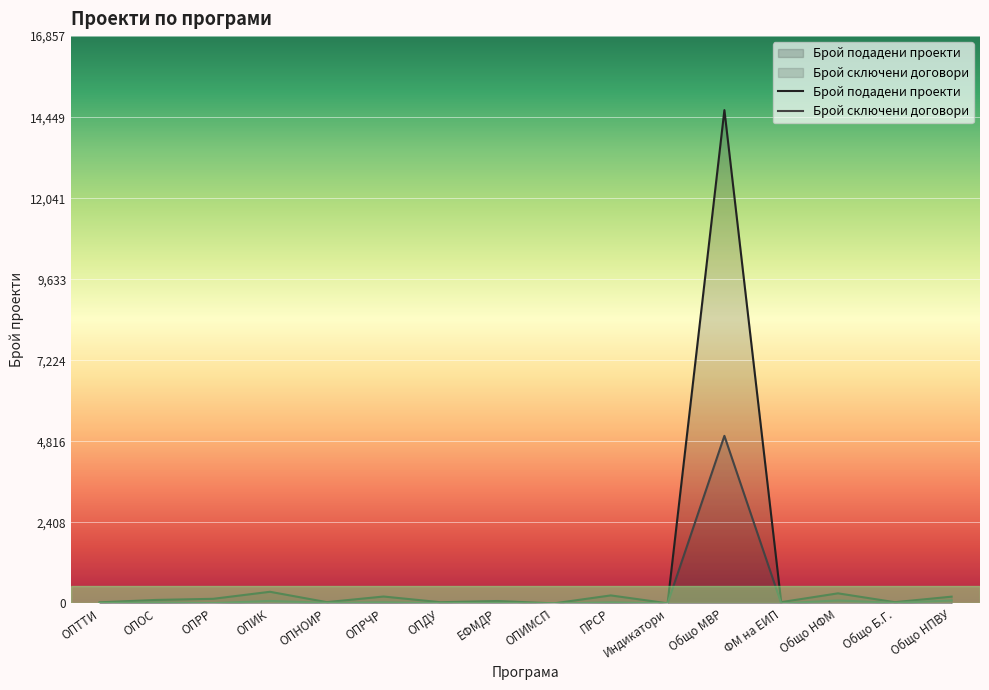

Rank the categories by Брой сключени договори value from highest to lowest.

Общо МВР, Общо НПВУ, Общо НФМ, ОПИК, ОПРЧР, ОПОС, ПРСР, ОПНОИР, Общо Б.Г., ЕФМДР, ОПТТИ, ОПДУ, ОПРР, Индикатори, ФМ на ЕИП, ОПИМСП